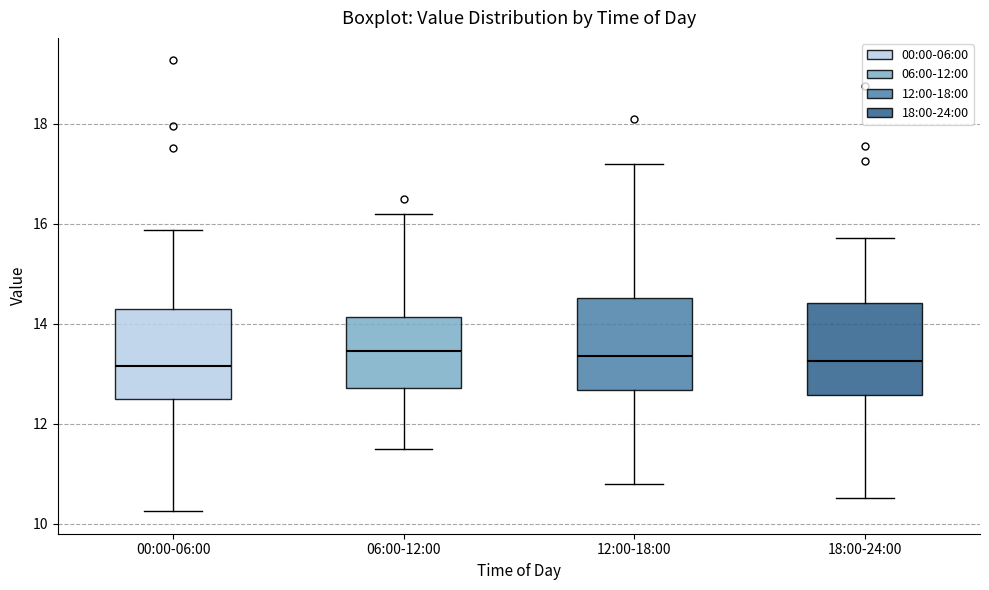

Where does the lower whisker of the box for 18:00-24:00 end on the y-axis? The values are not printed on the chart, so give them approximately, as read against the axis.

10.6